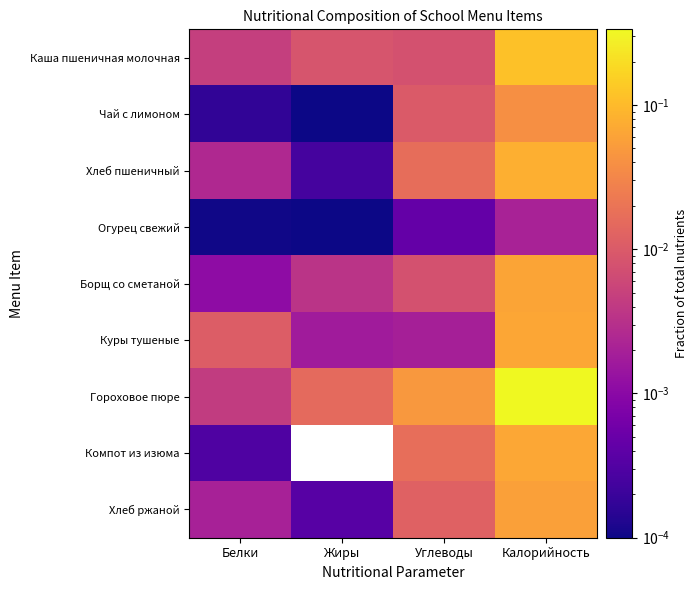

How many series are shown in this chart?

9